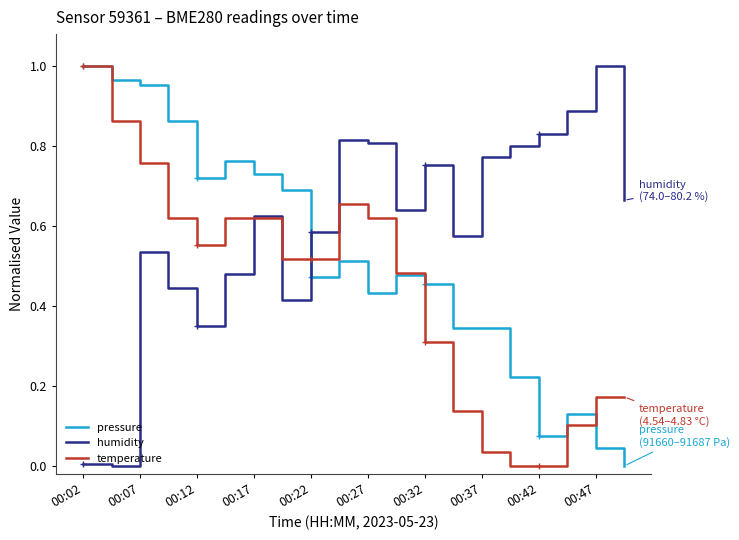

Which category has the highest value in the humidity series?

00:47